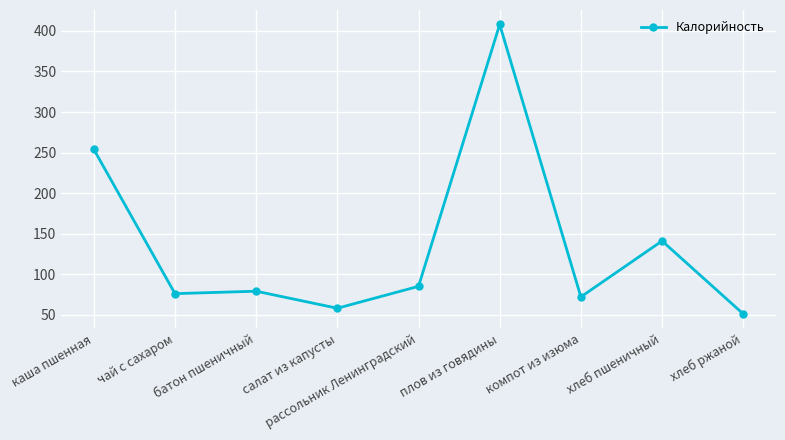

What is the sum of the values at плов из говядины and рассольник Ленинградский?

493